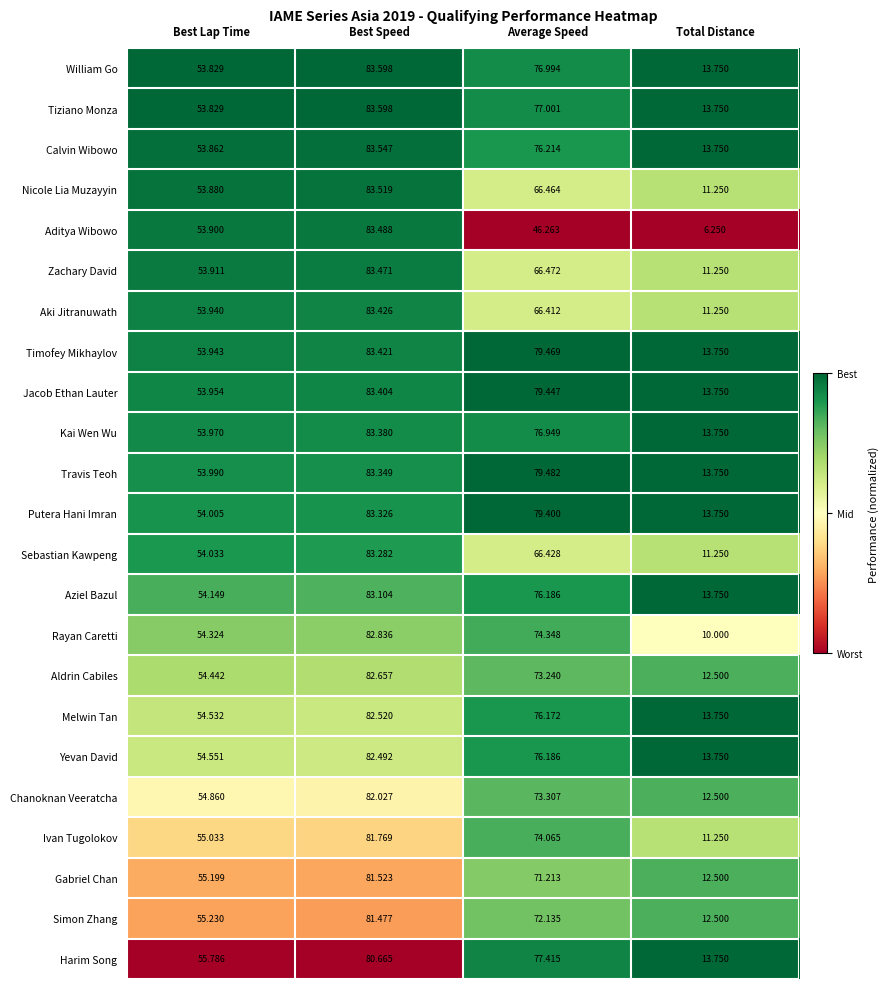

Which series has the largest range (max minus min)?

Aditya Wibowo